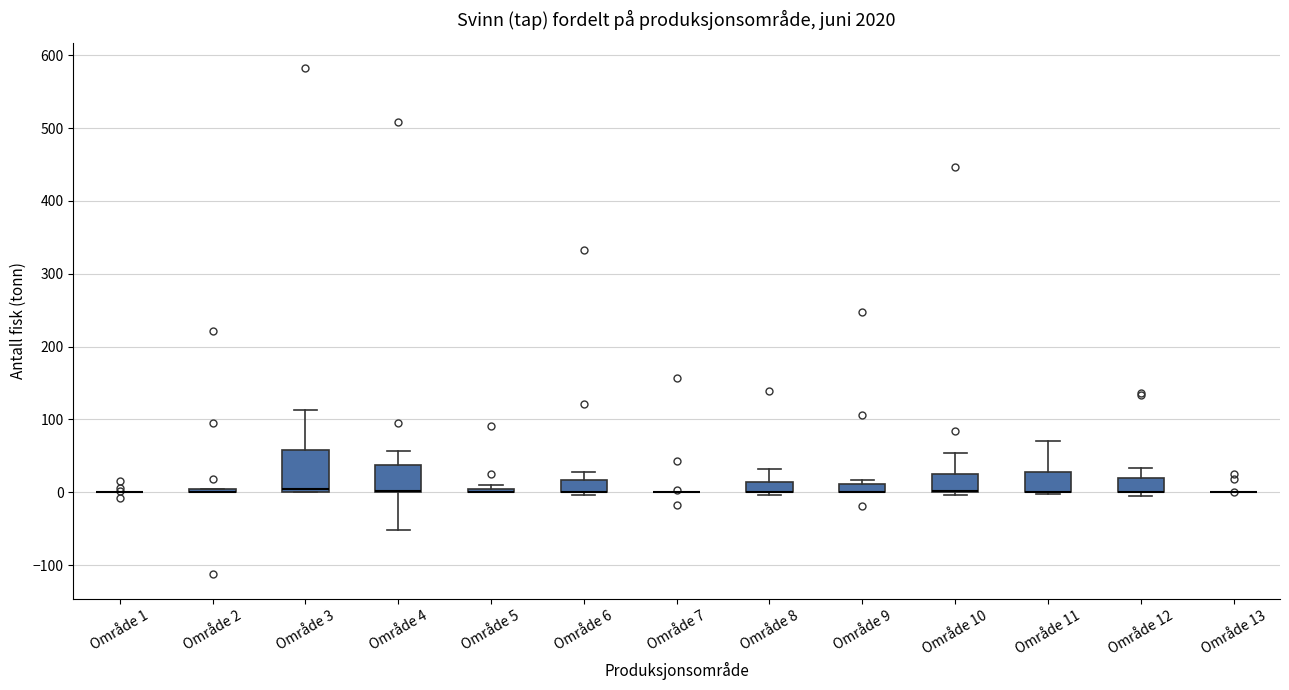

Where is the lower edge of the box for Område 8 on the y-axis? The values are not printed on the chart, so give them approximately, as read against the axis.

0